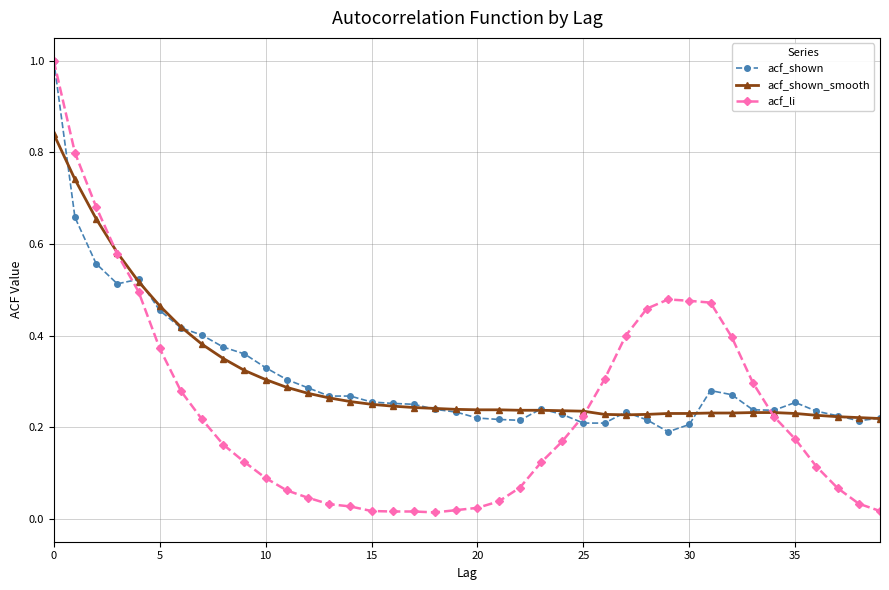

At how many categories does at least one series exceed 0?

40